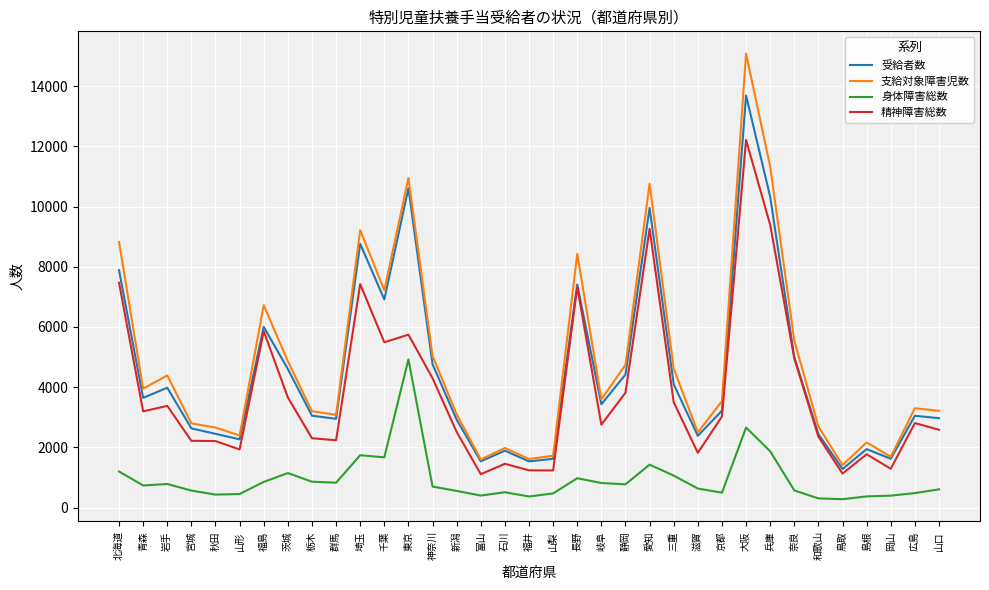

True or false: 身体障害総数 and 受給者数 intersect in this chart.

False